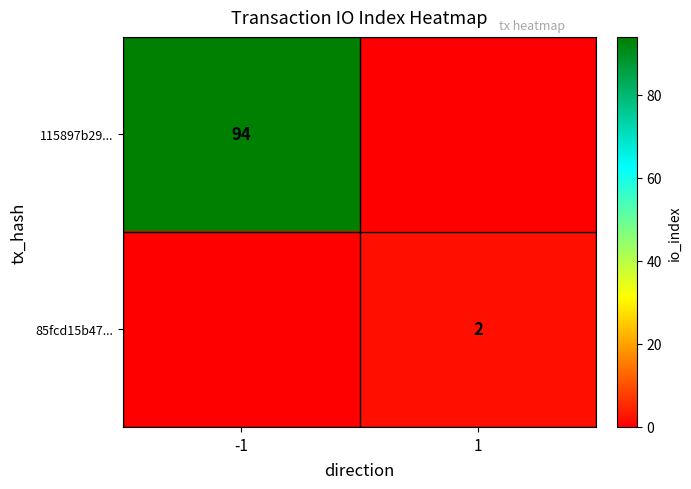

The 85fcd15b47... series shows 3 at 1. True or false?

False